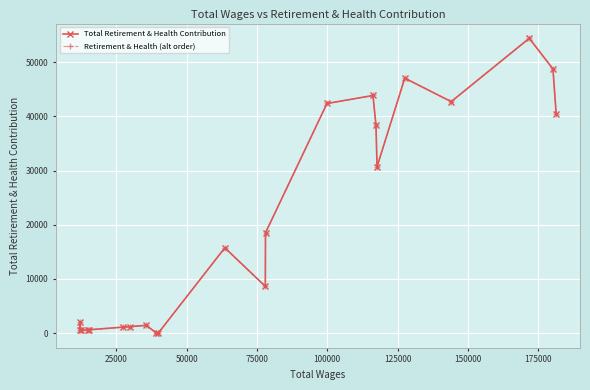

Does the chart have visible grid lines?

Yes